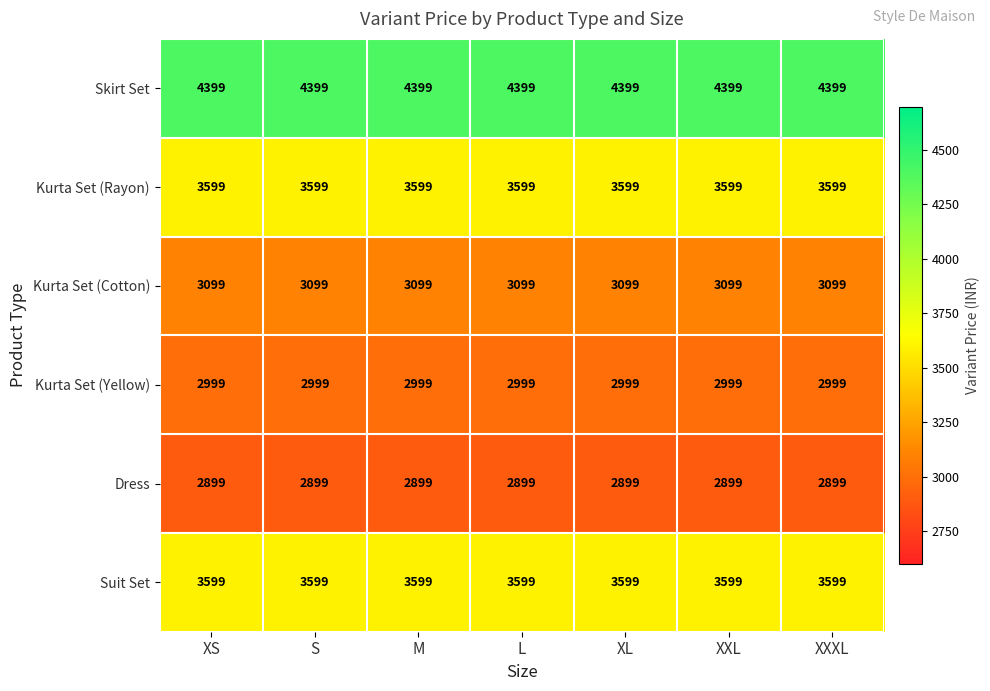

The Kurta Set (Cotton) series shows 4996 at M. True or false?

False